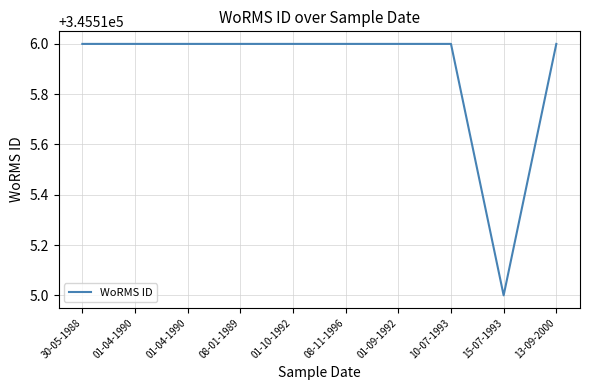

How many series are shown in this chart?

1